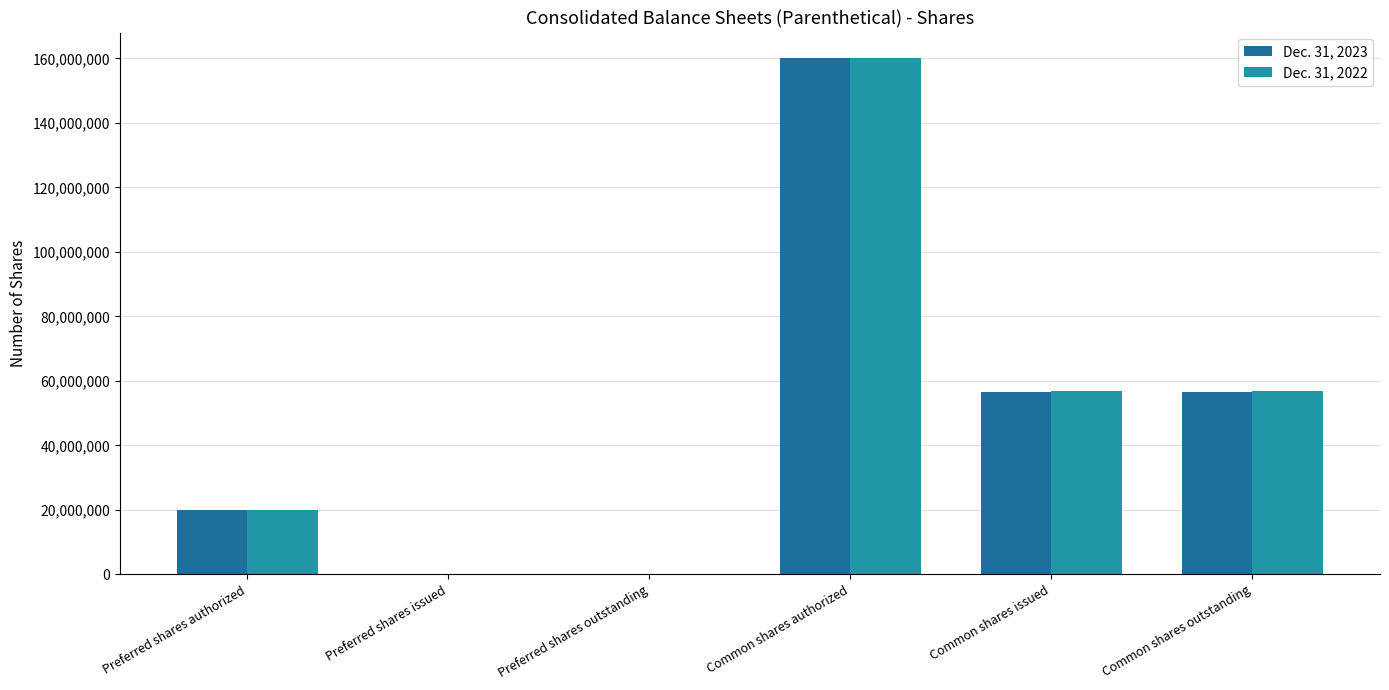

Does the chart contain stacked bars?

No